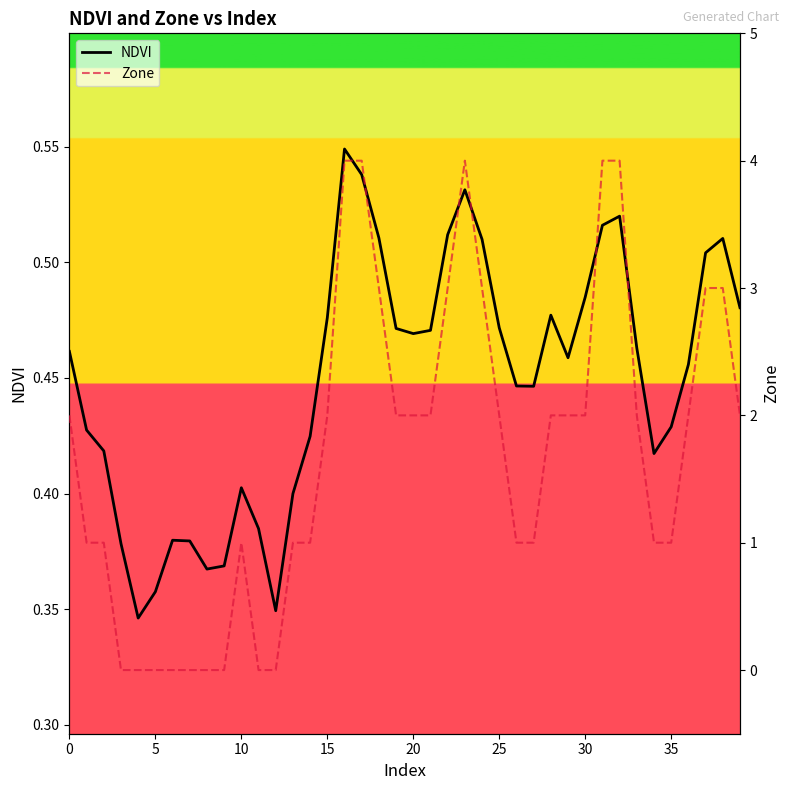

What is the value of the Zone point at the 11th from the left?

1.0